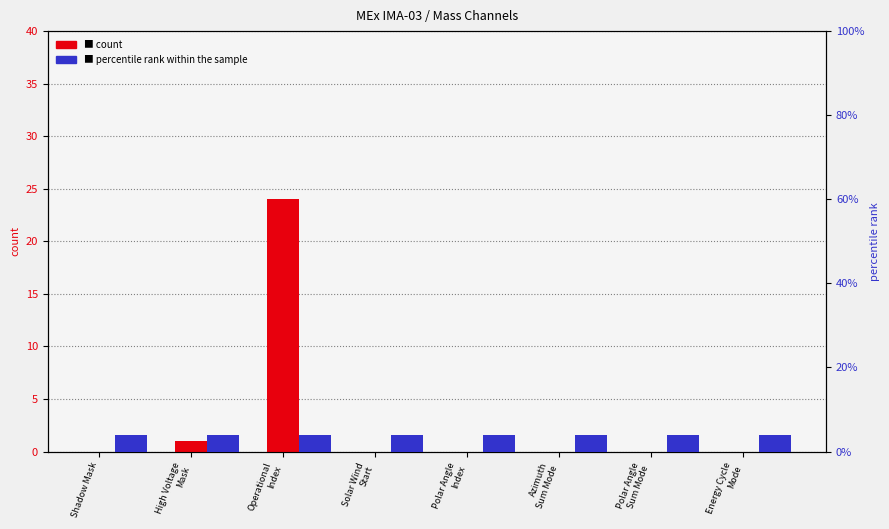

How many groups of bars are there?

8